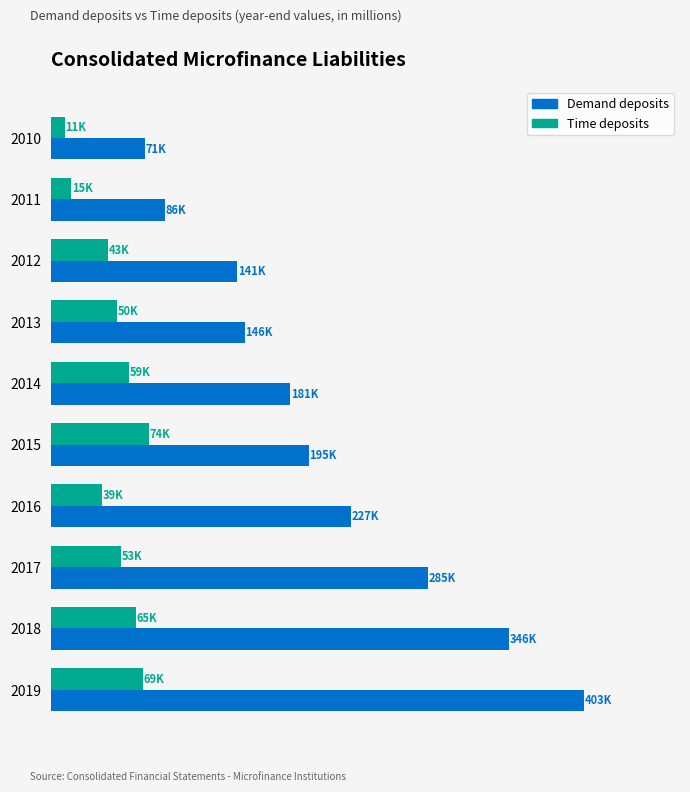

What are all the series names shown in the legend?

Demand deposits, Time deposits